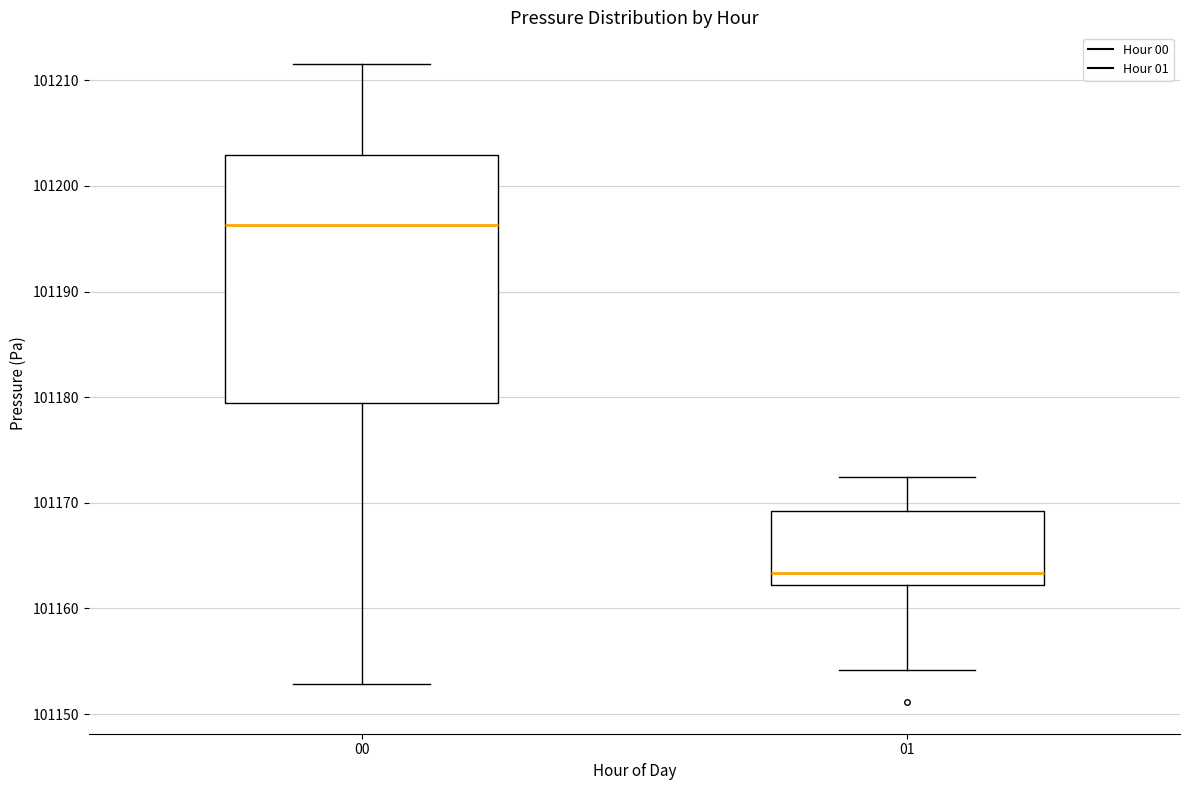

Comparing the boxes themselves (not the whiskers), which one is the tallest?

00